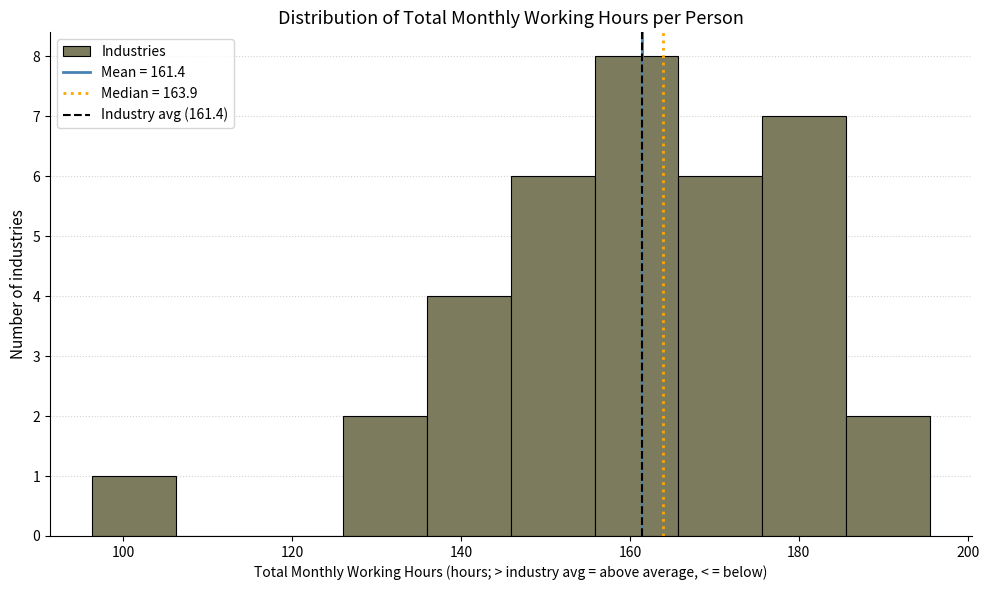

How tall is the bar that spans 166 to 176 on the x-axis? Neither the bar edges nor the heights are printed on the chart, so give them approximately, as read against the axes.

6